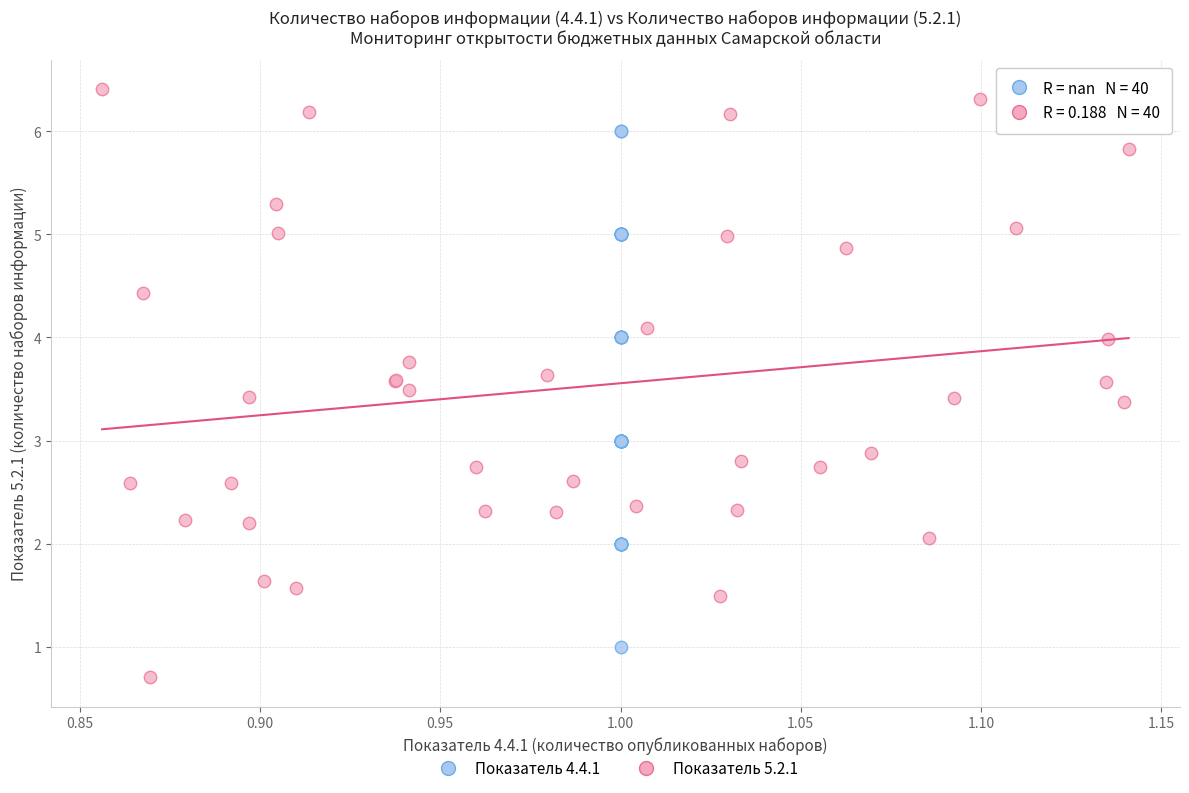

Which series has the widest spread of Y values?

Показатель 5.2.1